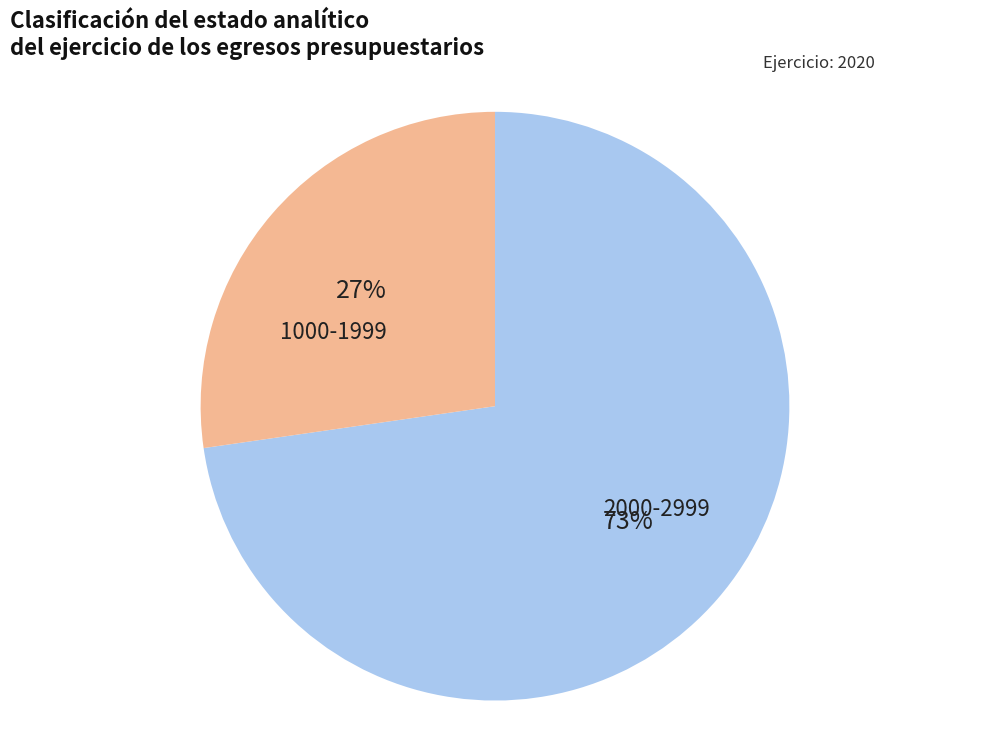

Is there any slice that represents more than half of the pie?

Yes